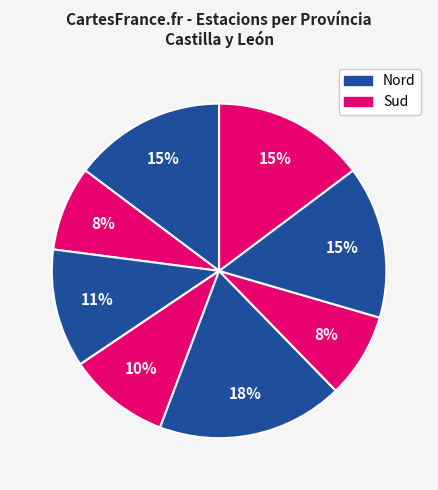

How many segments does this pie chart have?

8